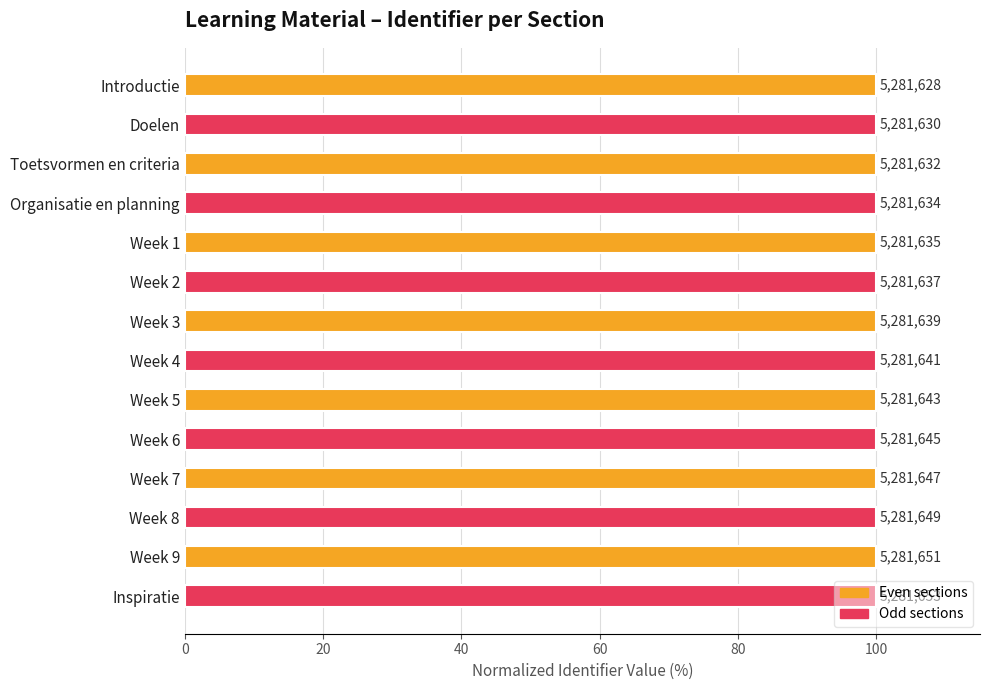

Which category has the lowest value across all series?

Introductie